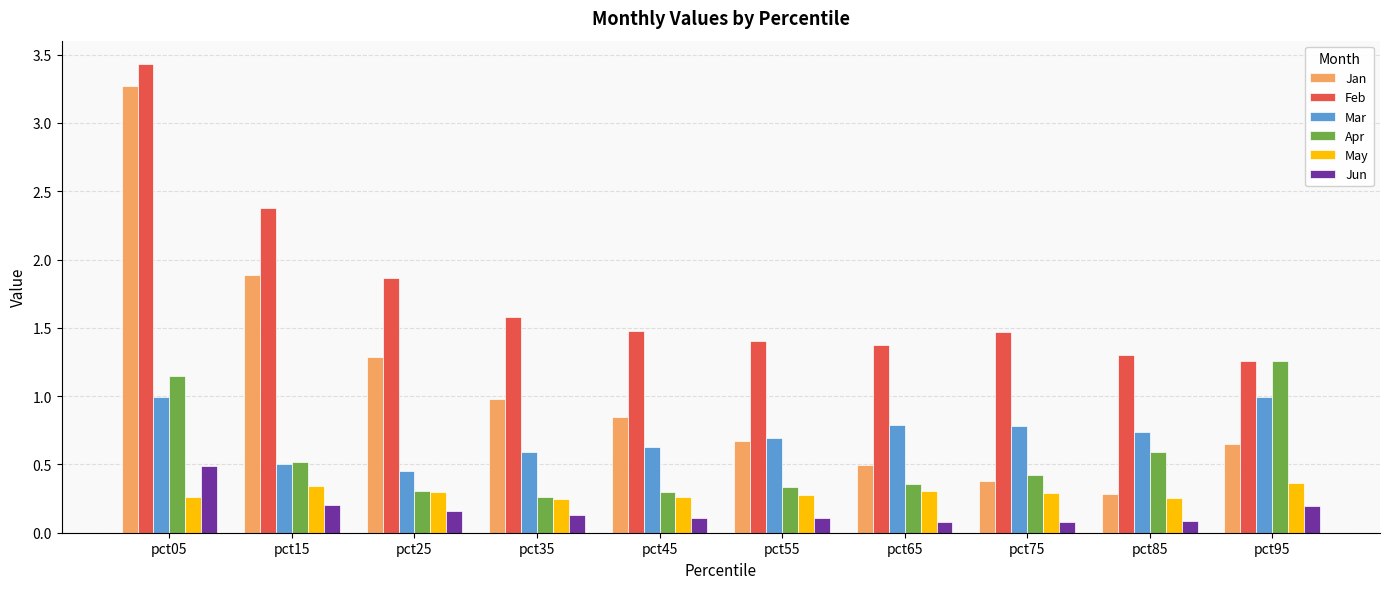

Where is Jan nearest to the value 1?

pct35